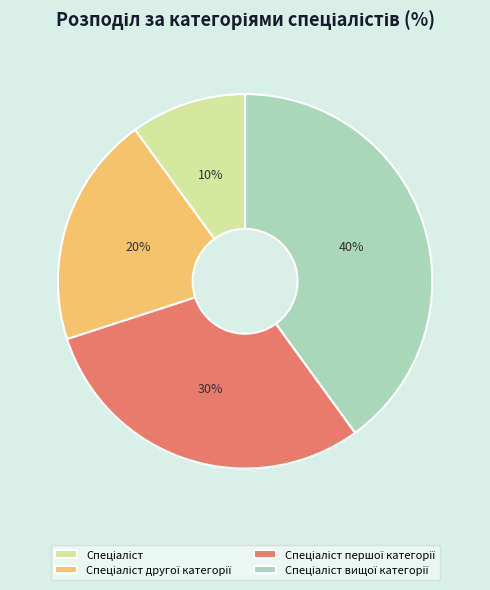

Does any single category account for the majority?

No